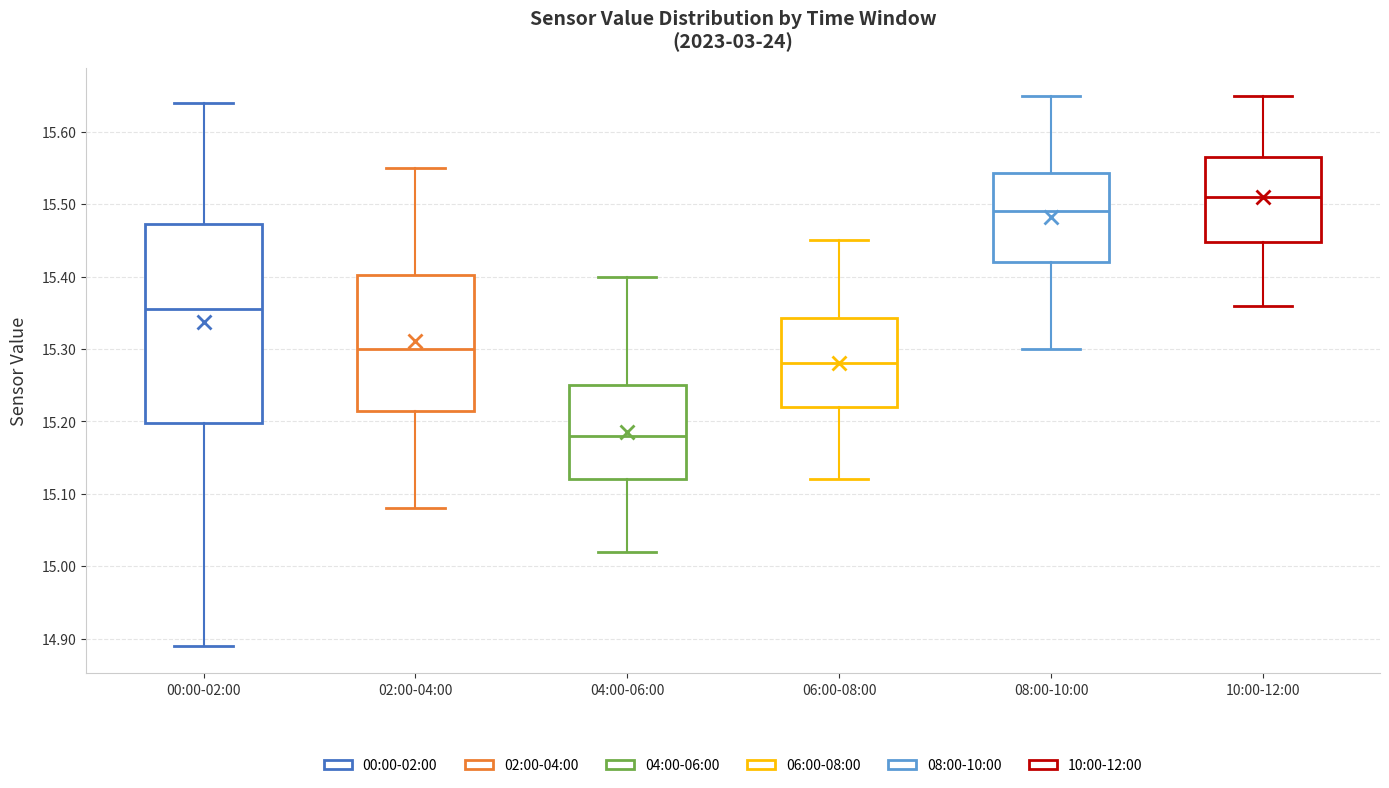

Reading left to right, transcribe this box plot: for each box, give where its median line is, the range the box spans, and where its two whiskers end, as read against the y-axis. The values are not printed on the chart, so give them approximately, as read against the axis.

00:00-02:00: median 15.36, box 15.20 to 15.47, whiskers 14.89 to 15.64
02:00-04:00: median 15.30, box 15.22 to 15.40, whiskers 15.08 to 15.55
04:00-06:00: median 15.18, box 15.12 to 15.25, whiskers 15.02 to 15.40
06:00-08:00: median 15.28, box 15.22 to 15.34, whiskers 15.12 to 15.45
08:00-10:00: median 15.49, box 15.42 to 15.54, whiskers 15.30 to 15.65
10:00-12:00: median 15.51, box 15.45 to 15.57, whiskers 15.36 to 15.65